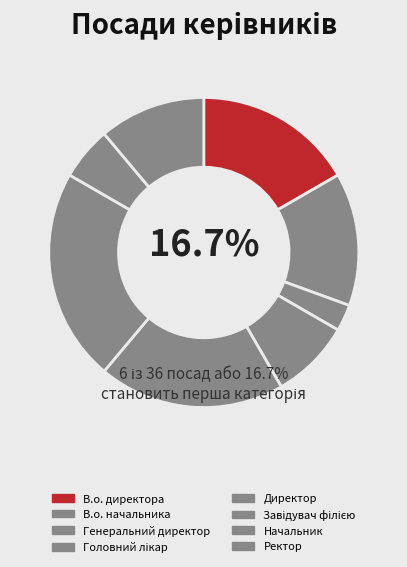

Combined, what portion of the pie is Начальник and Завідувач філією?

27.8%